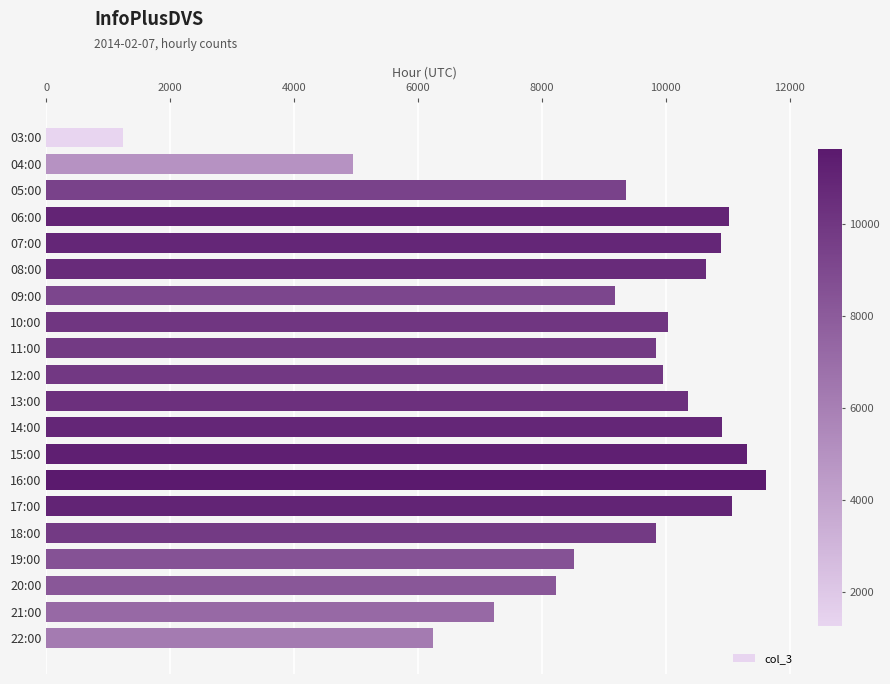

Between 11:00 and 13:00, which is larger?

13:00